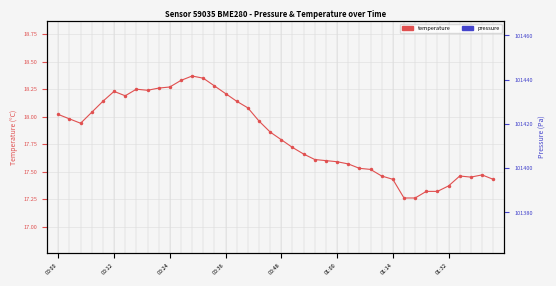

True or false: pressure and temperature cross at least once.

False